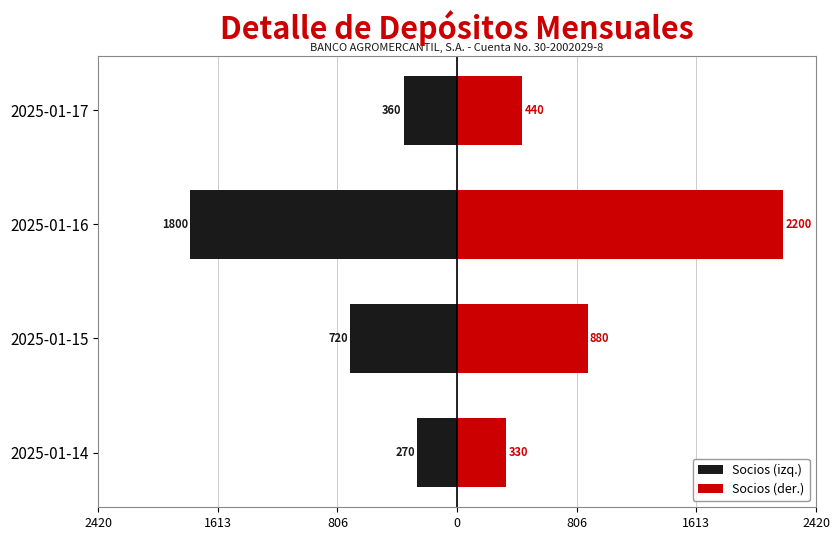

The value of Socios (izq.) at 2025-01-17 is -104.3. True or false?

False